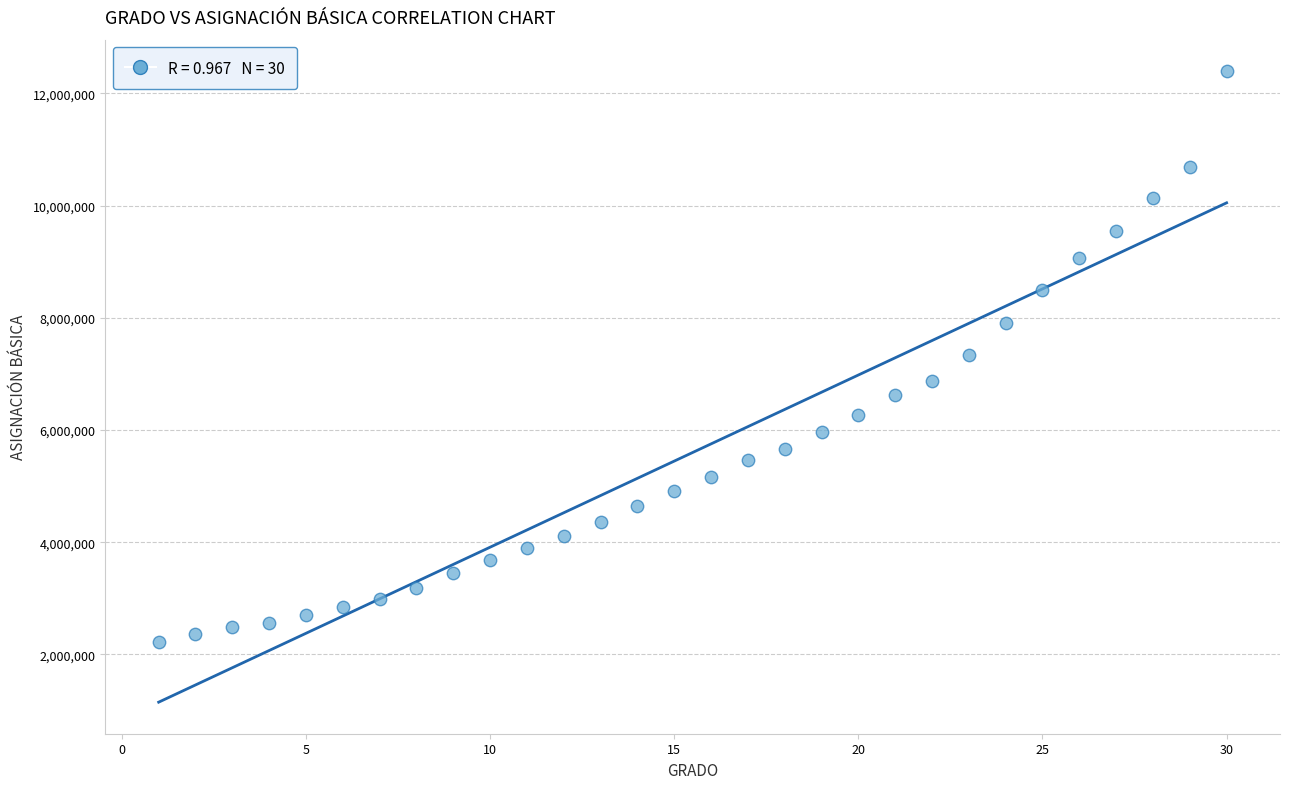

What is the range of X values (max minus min)?

29